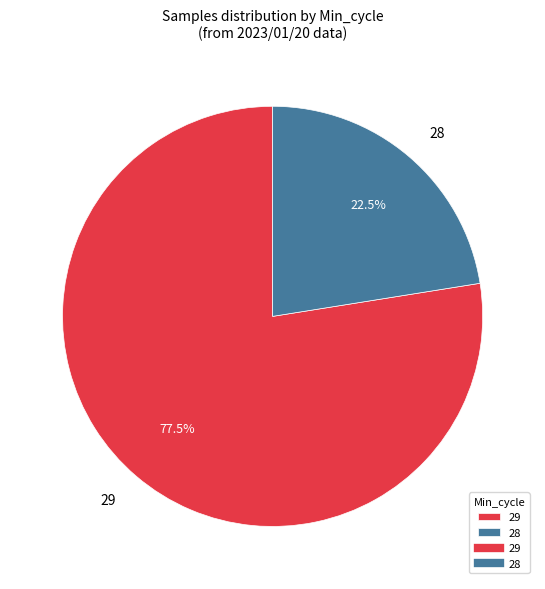

To the nearest percent, what is the average slice percentage?

50%